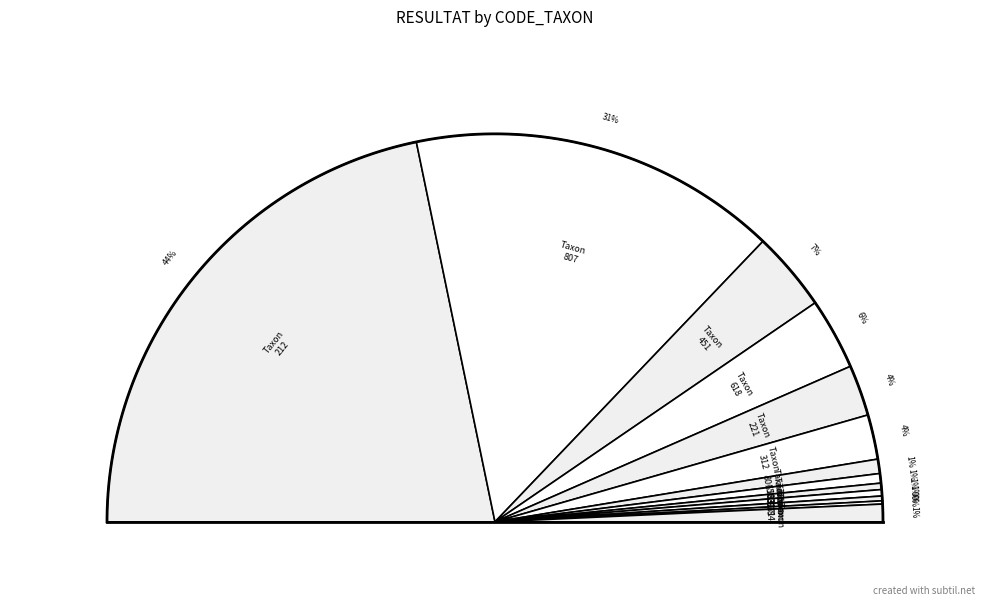

Count the number of slices in the pie.

13